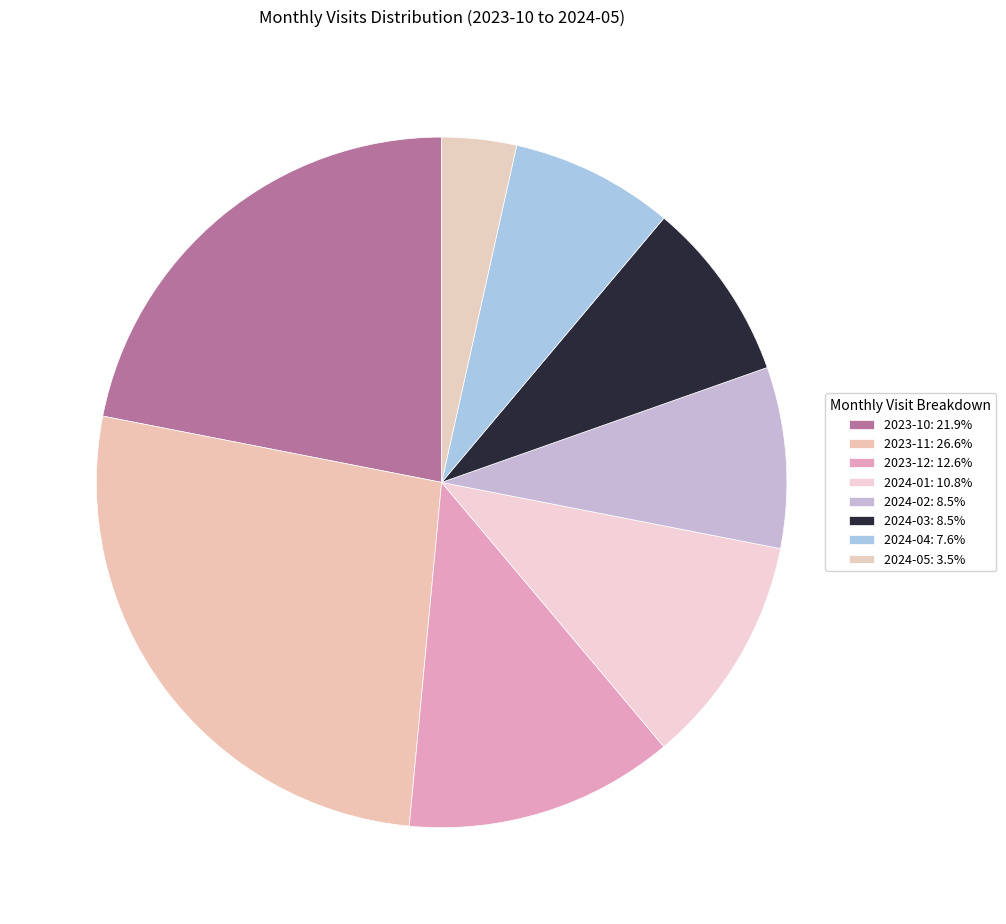

Rank the categories by value from lowest to highest.

2024-05, 2024-04, 2024-02, 2024-03, 2024-01, 2023-12, 2023-10, 2023-11